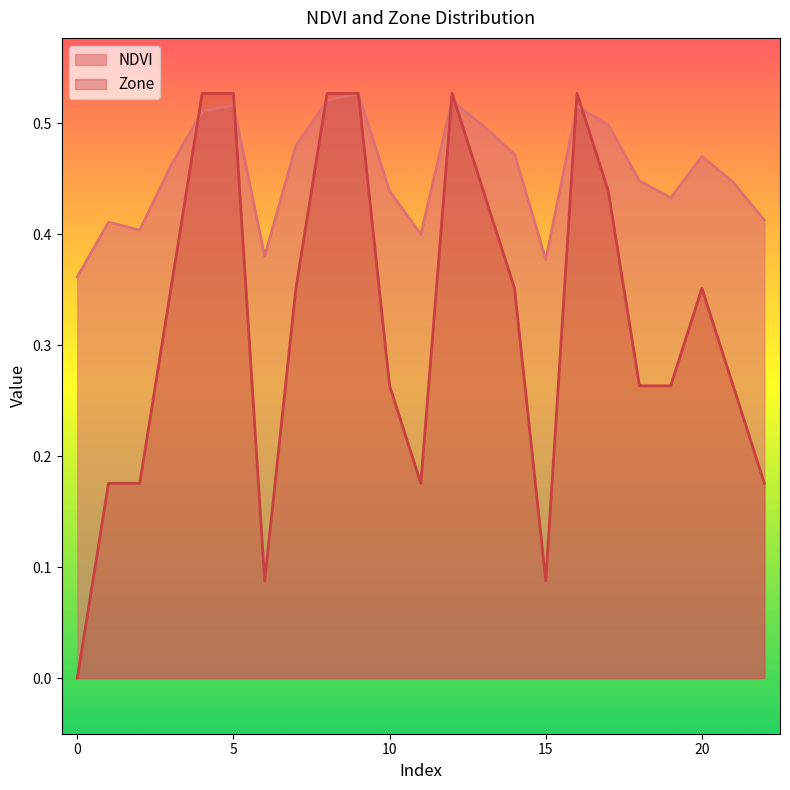

What is the maximum value shown in the chart?

0.5